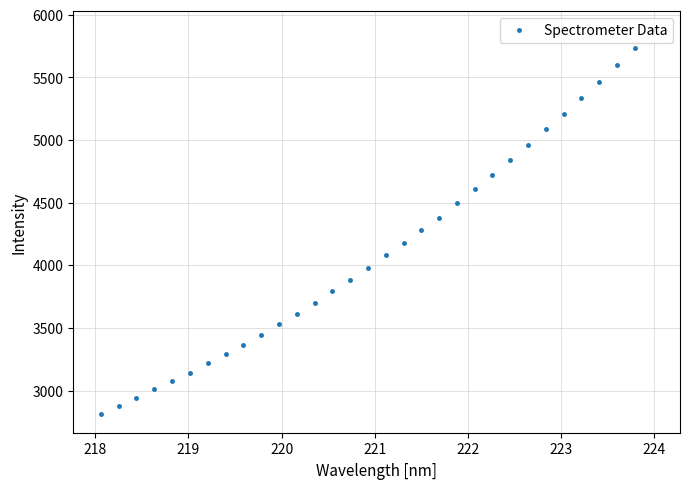

What is the difference between the second highest and second lowest values?

2856.3